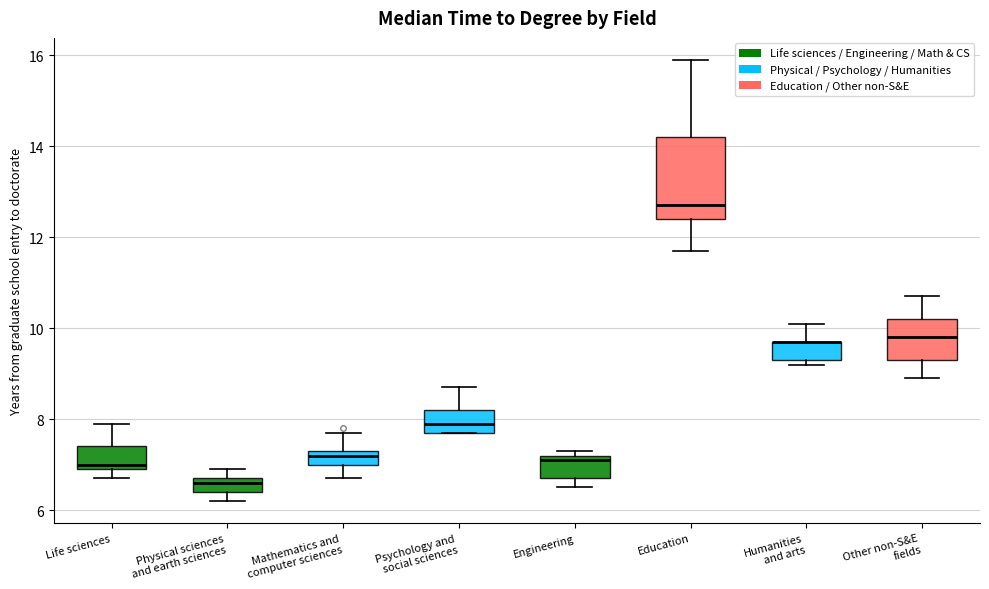

Where is the lower edge of the box for Physical sciences and earth sciences on the y-axis? The values are not printed on the chart, so give them approximately, as read against the axis.

6.4